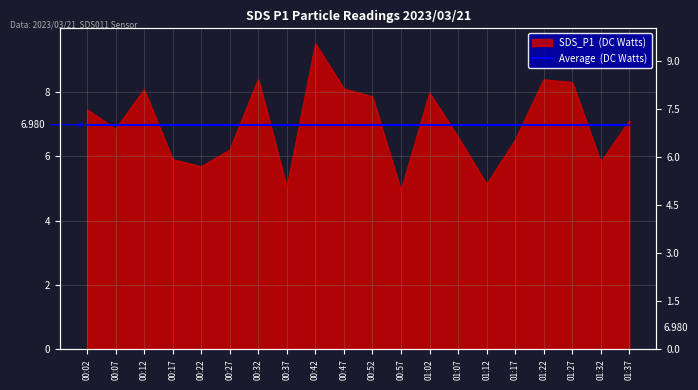

The chart shows a value of 4.2 at 00:47. True or false?

False